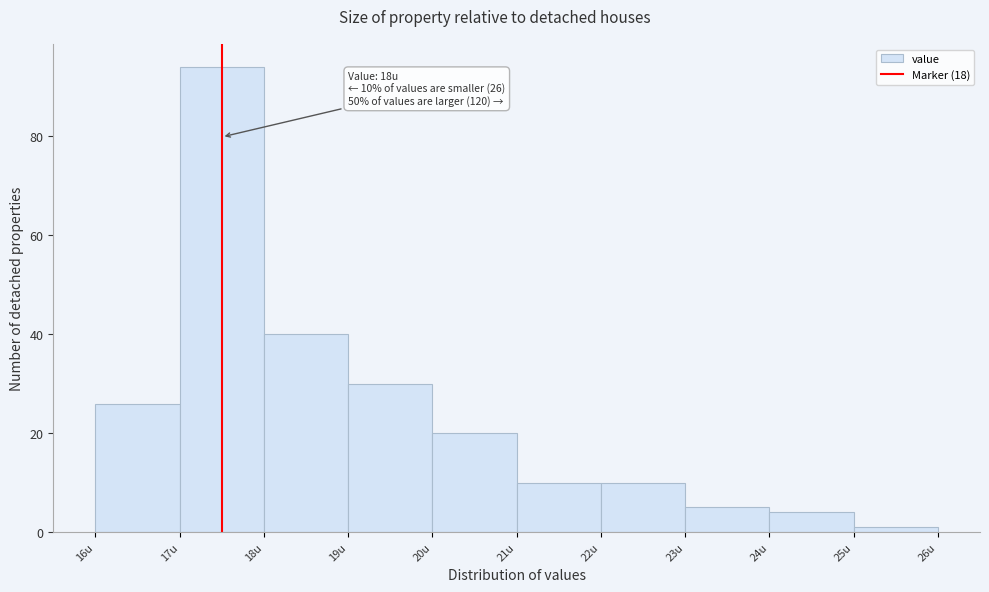

Reading left to right, extract all data points from this chart.

16u=26	17u=94	18u=40	19u=30	20u=20	21u=10	22u=10	23u=5	24u=4	25u=1